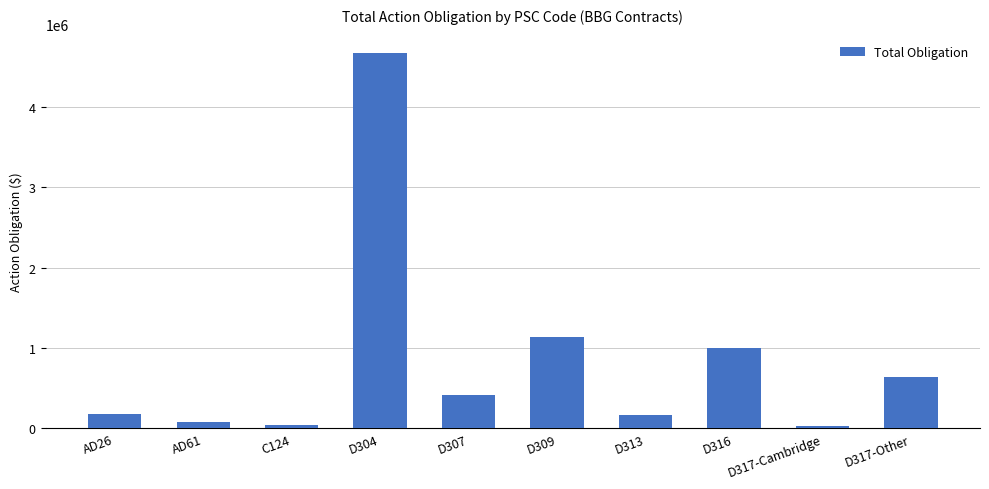

What is the average value?

835038.8